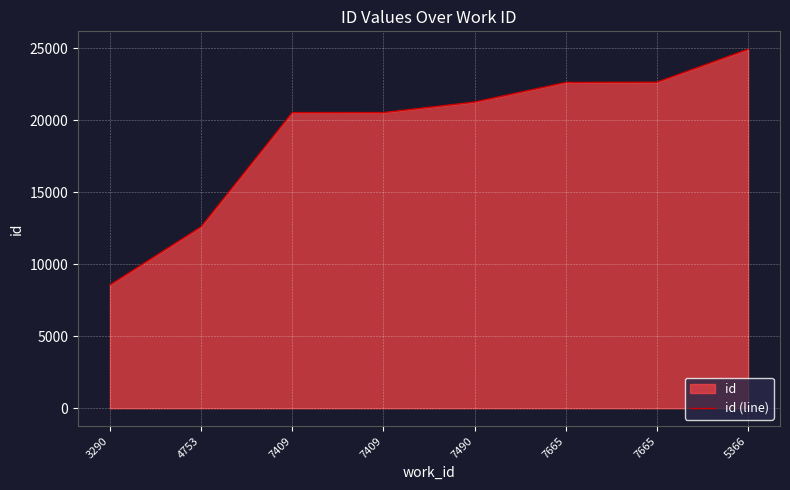

What is the change in value from 4753 to 7409?

+7931